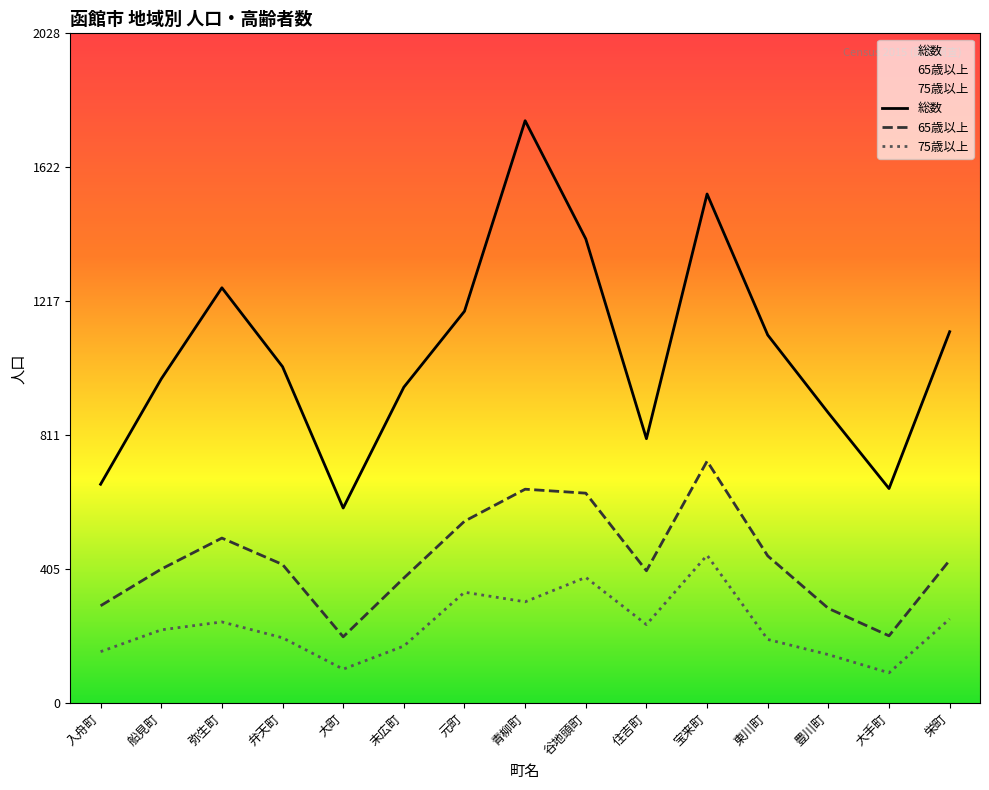

What is the average value of the 総数 series?

1063